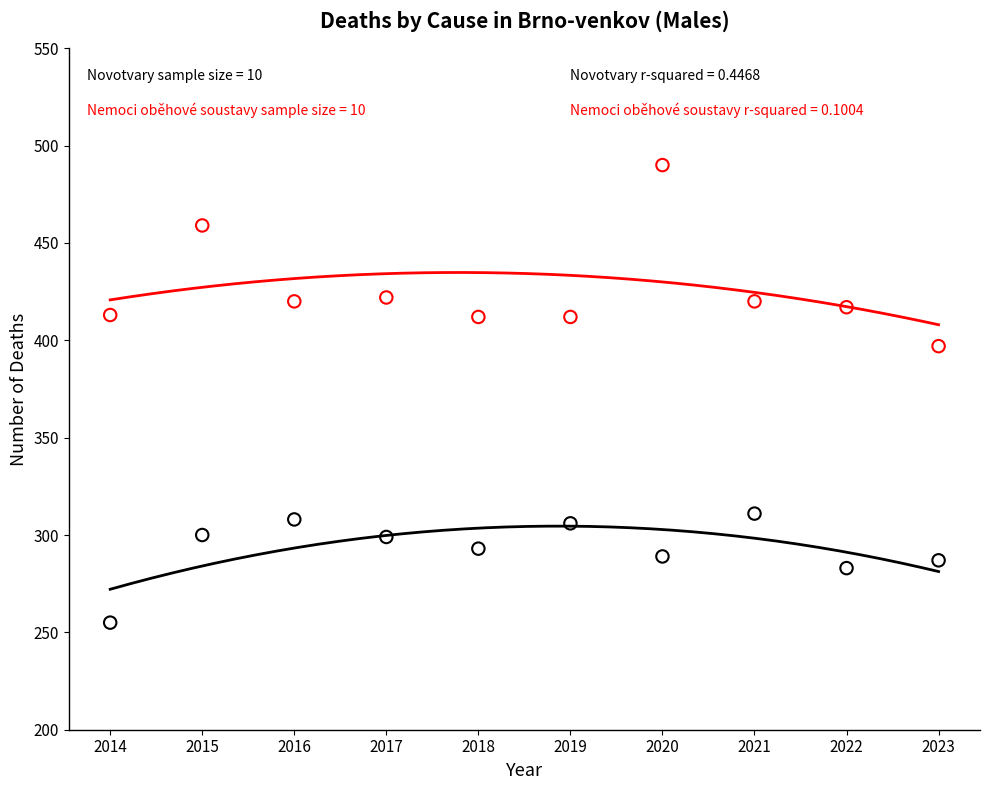

Across all data points, what is the range of X values (max minus min)?

9